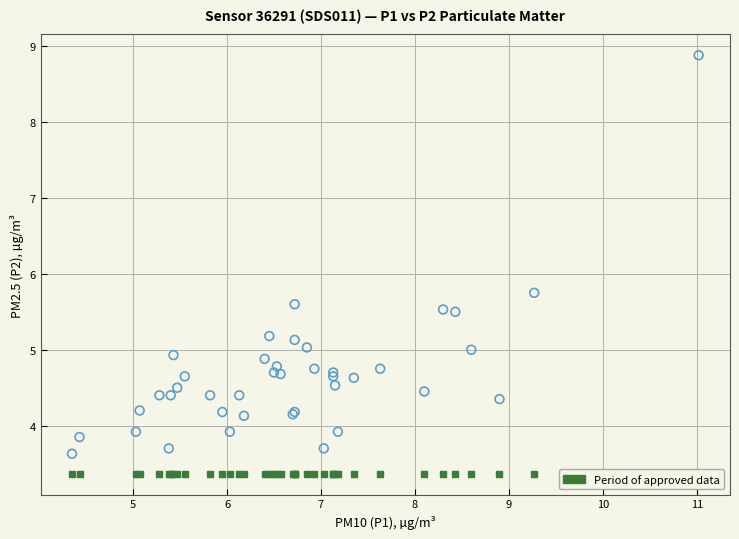

What Y value in the scatter plot is closest to 6?

5.8